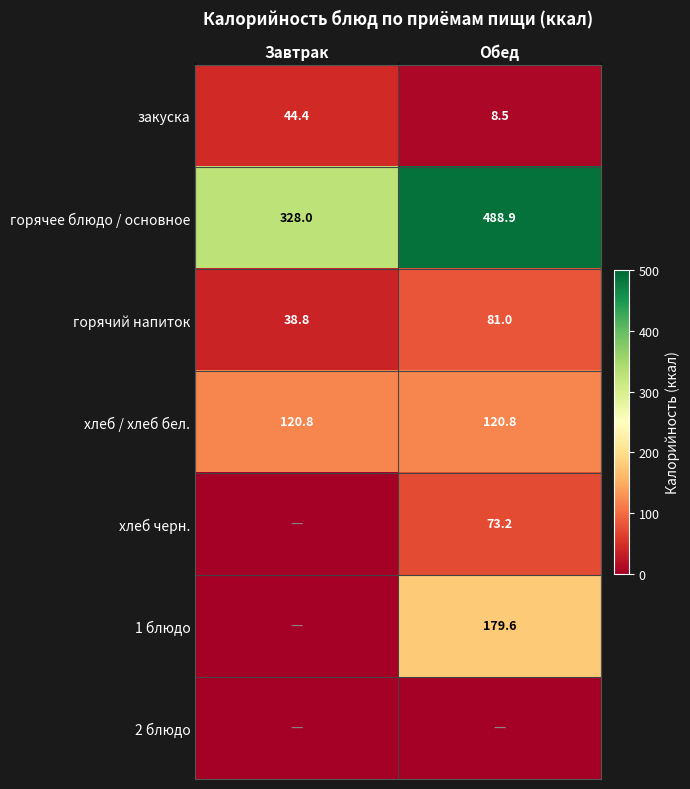

At how many categories does at least one series exceed 307?

2